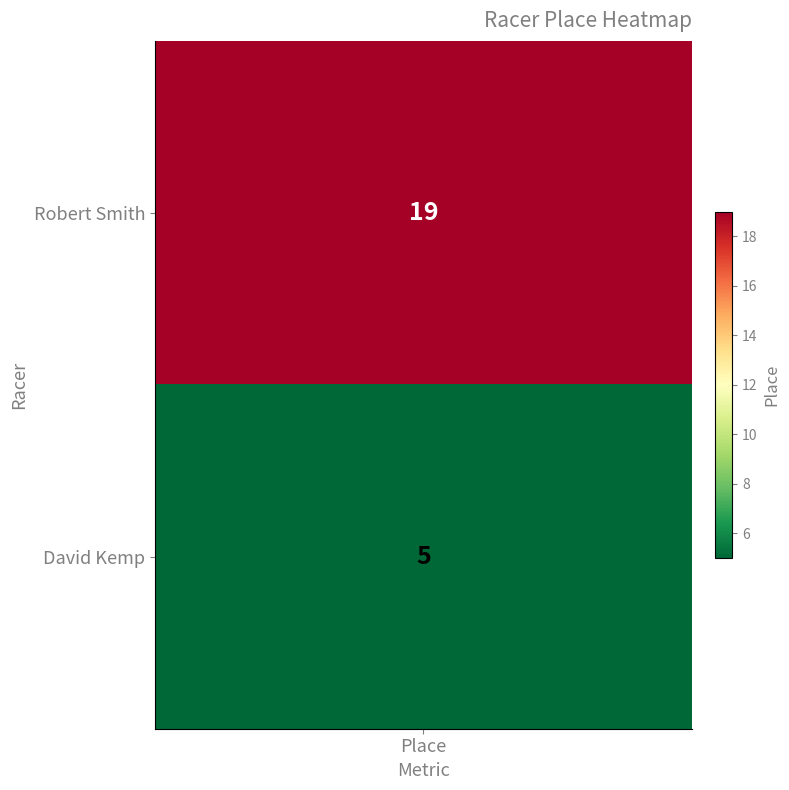

List the labels in order of value, smallest first.

David Kemp, Robert Smith